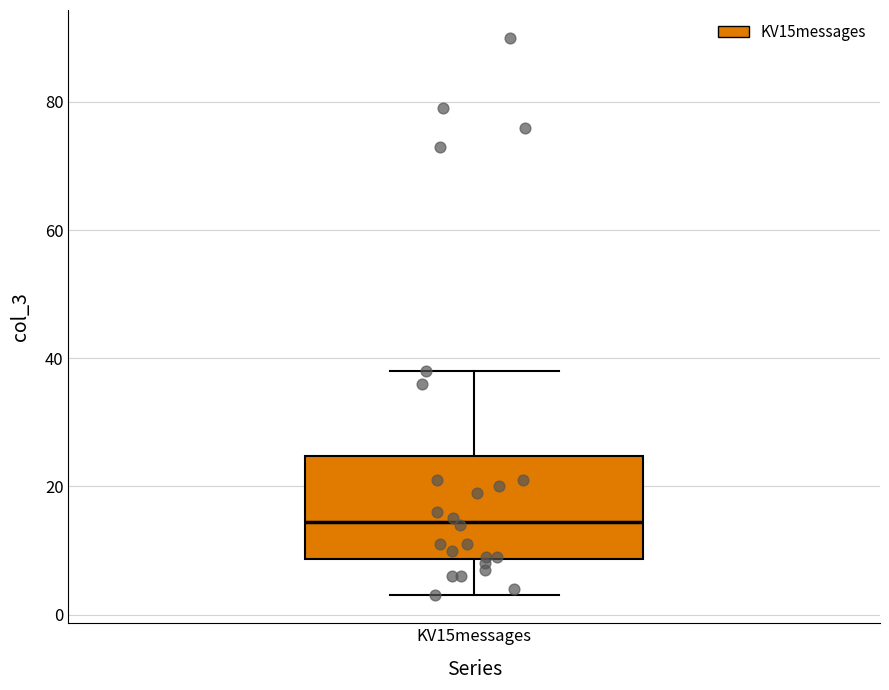

Read this box plot against the y-axis: the position of the median line, the range covered by the box, and the ends of both whiskers. The values are not printed on the chart, so give them approximately, as read against the axis.

median 14, box 8 to 24, whiskers 4 to 38